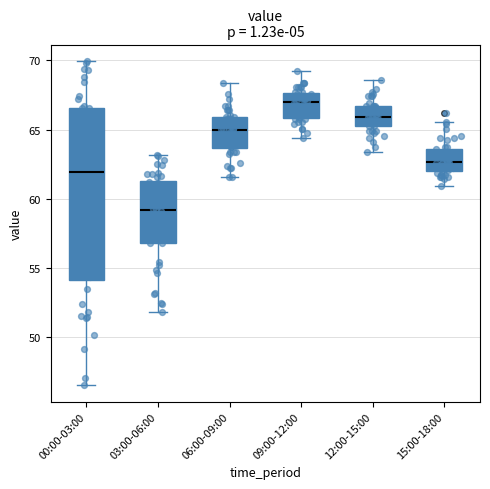

Comparing the boxes themselves (not the whiskers), which one is the tallest?

00:00-03:00